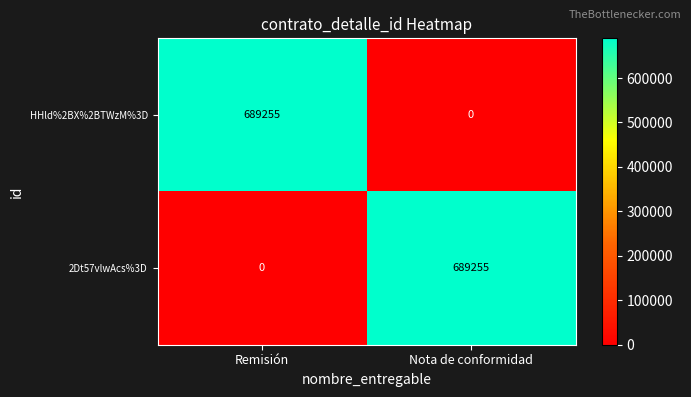

What is the spread (max minus min) of values at Nota de conformidad?

689255